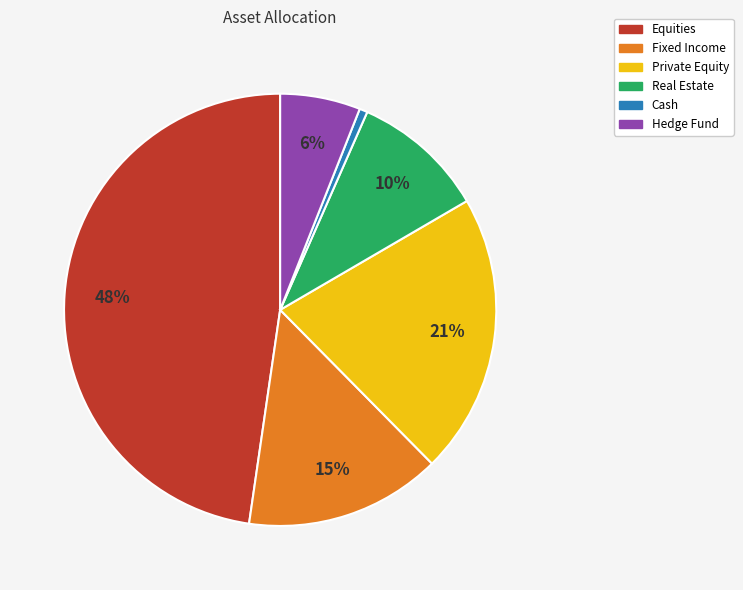

Between Fixed Income and Real Estate, which is larger?

Fixed Income